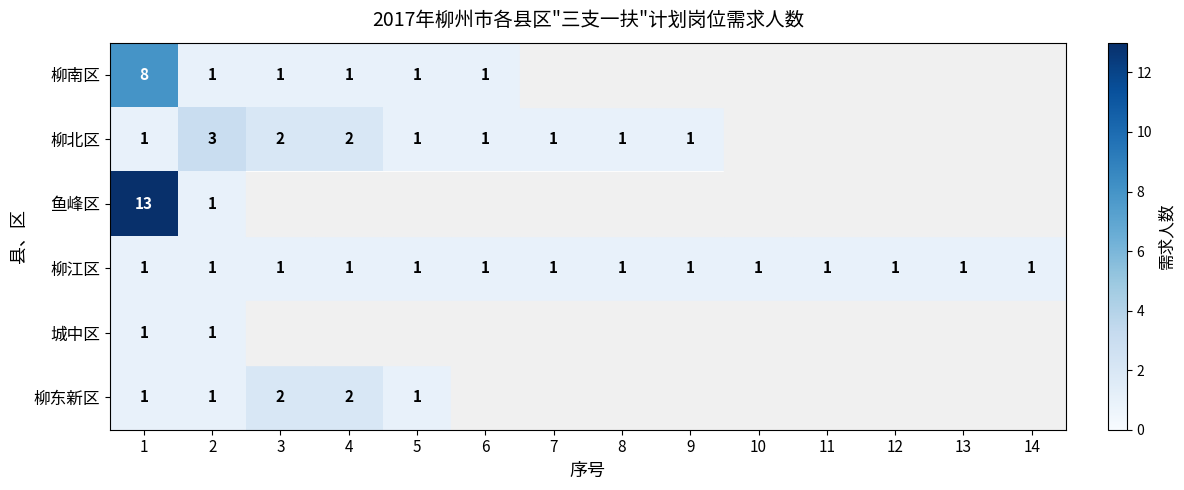

The 柳江区 series shows 2 at 14. True or false?

False